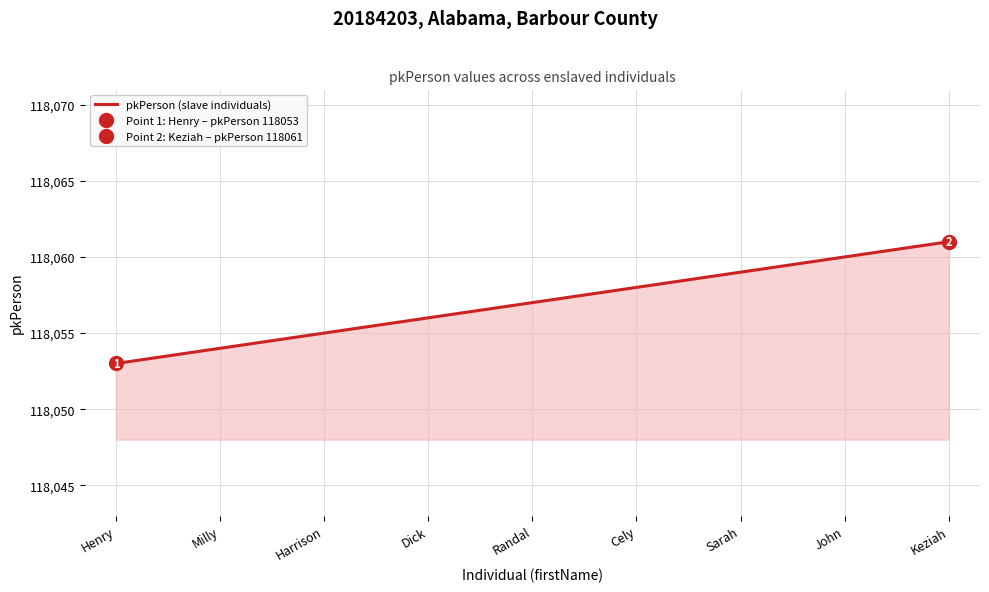

Approximately how many times larger is the value at Dick compared to Harrison?

1.0